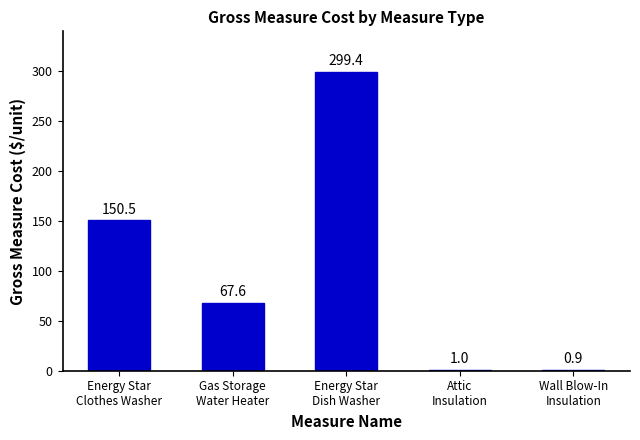

Are the bars grouped side by side (vs. stacked)?

No